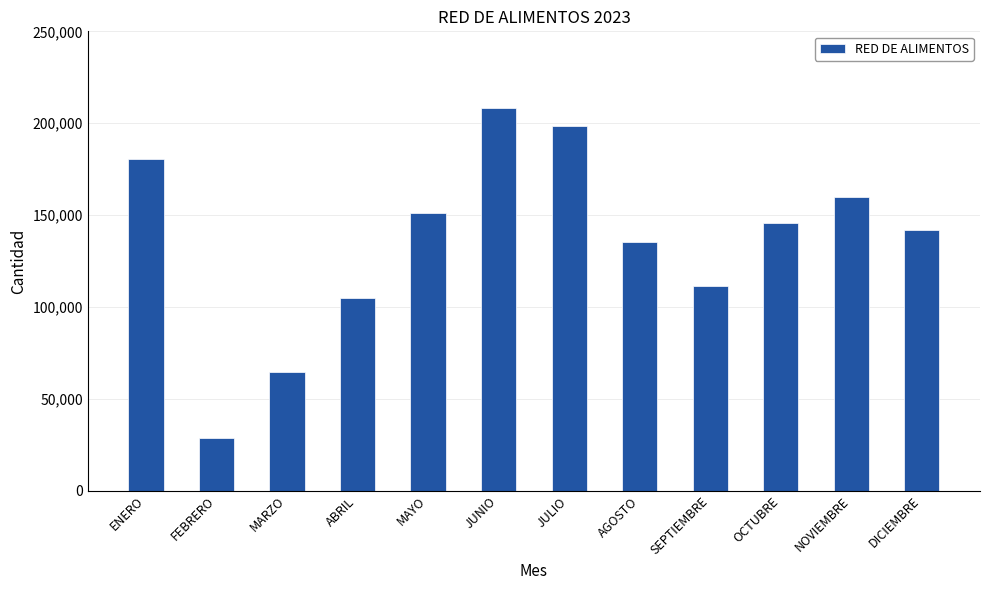

What is the sum of the values at ABRIL and AGOSTO?

240085